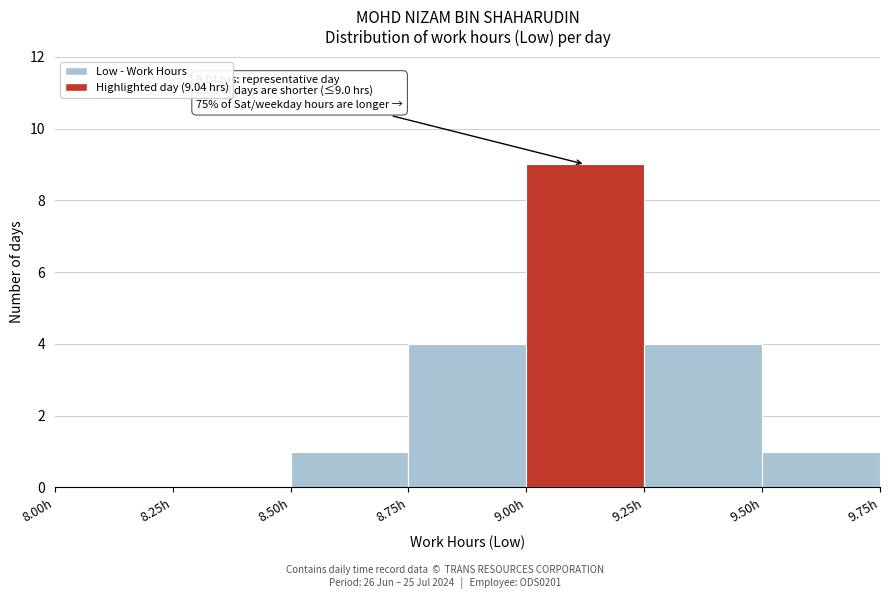

Which range on the x-axis has the tallest bar?

9.00 to 9.25